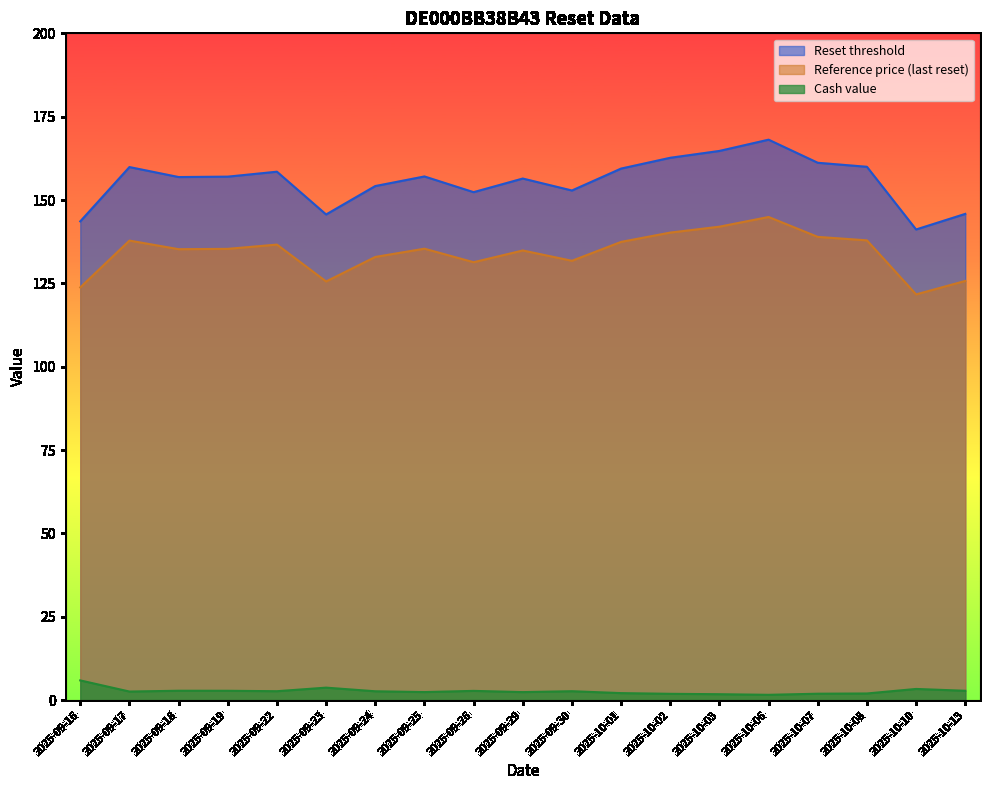

Reading left to right, transcribe all the data shown in this chart.

Reset threshold: 143.6	159.9	156.9	157.0	158.5	145.7	154.2	157.1	152.4	156.4	152.9	159.4	162.7	164.7	168.1	161.2	160.0	141.2	145.8
Reference price (last reset): 123.8	137.8	135.2	135.3	136.6	125.6	132.9	135.4	131.3	134.9	131.8	137.4	140.2	142.0	144.9	138.9	137.9	121.7	125.7
Cash value: 5.9	2.6	2.8	2.8	2.7	3.7	2.6	2.4	2.8	2.4	2.7	2.1	1.9	1.8	1.6	1.9	2.0	3.3	2.8